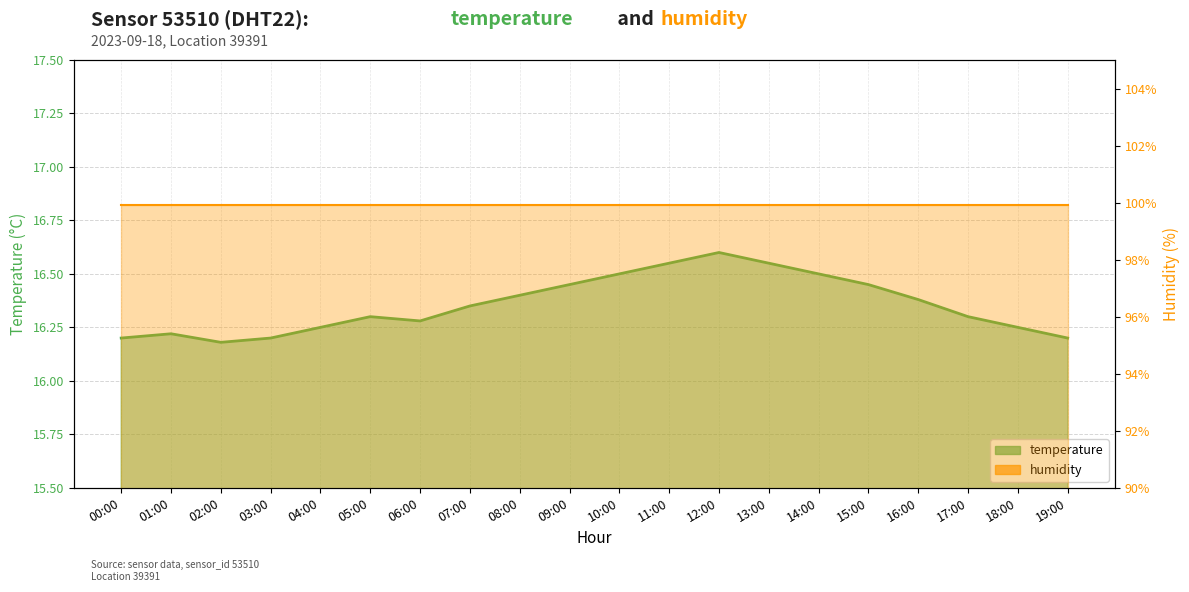

Where is the first local minimum?

02:00